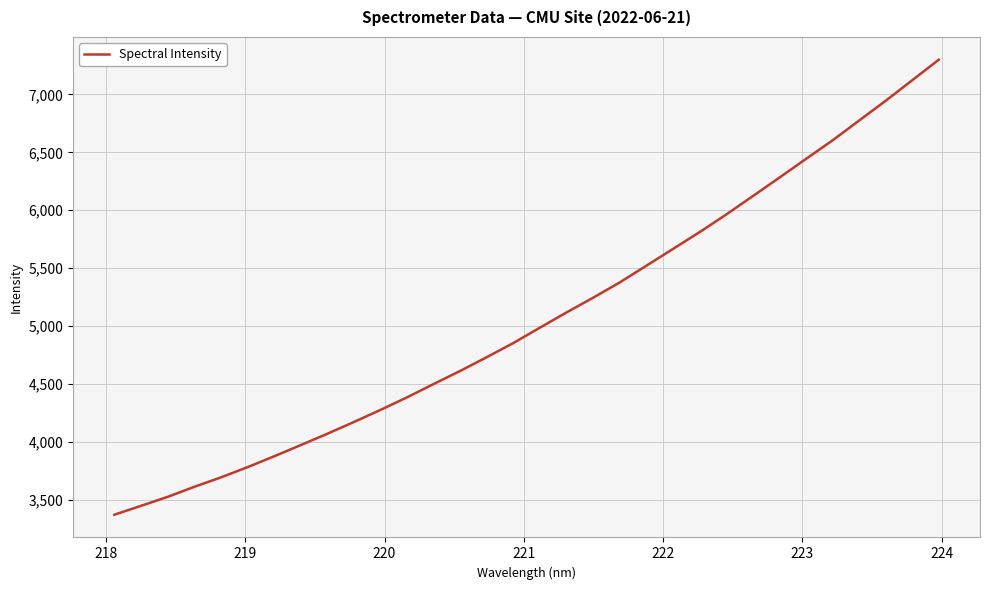

What is the greatest value displayed?

7299.8